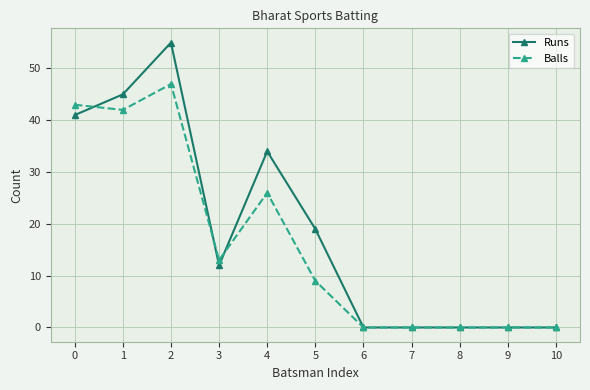

Is the value of Balls at 5 greater than the value of Runs at 10?

Yes